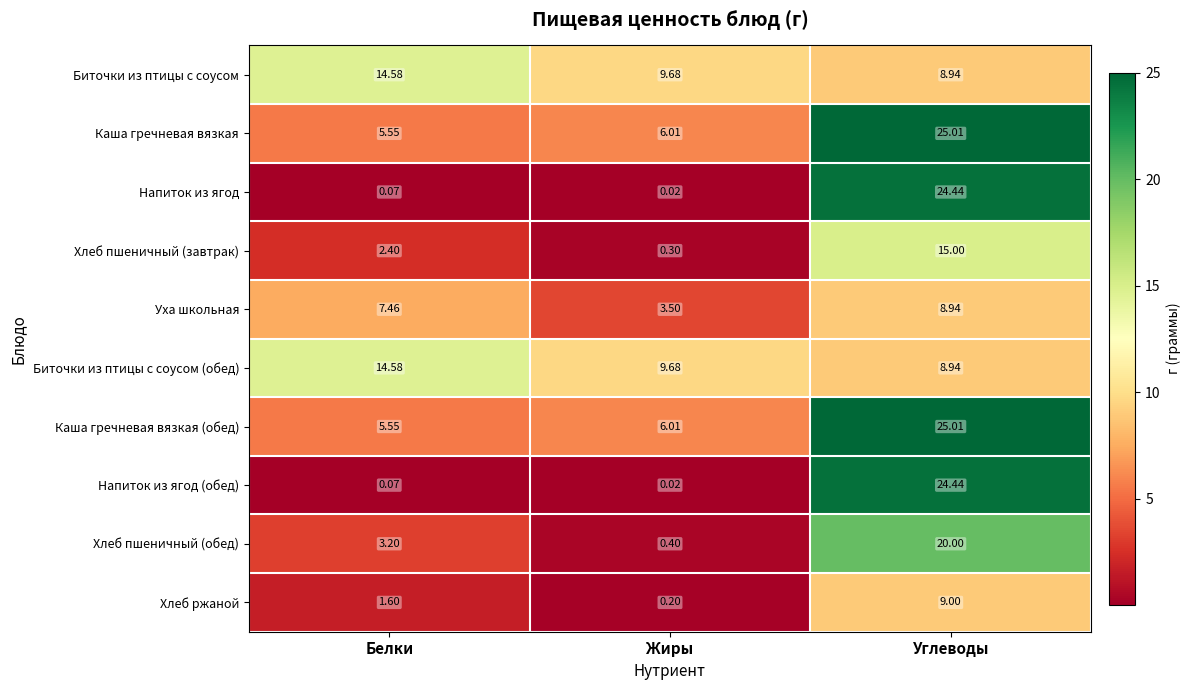

List the labels in order of Уха школьная value, largest first.

Углеводы, Белки, Жиры